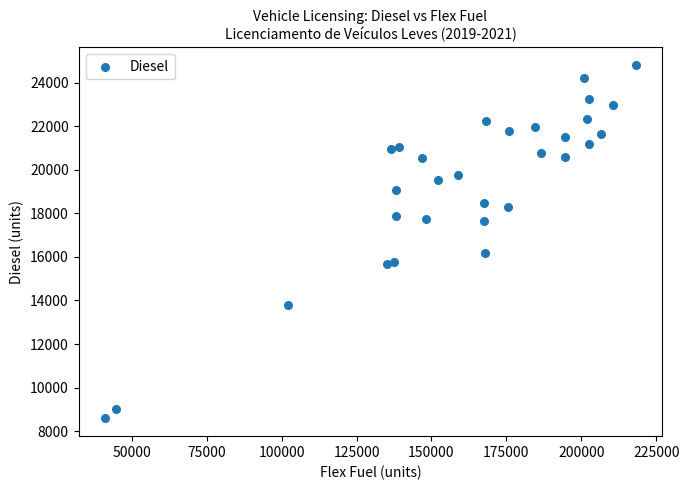

What Y value in the scatter plot is closest to 16693?

16173